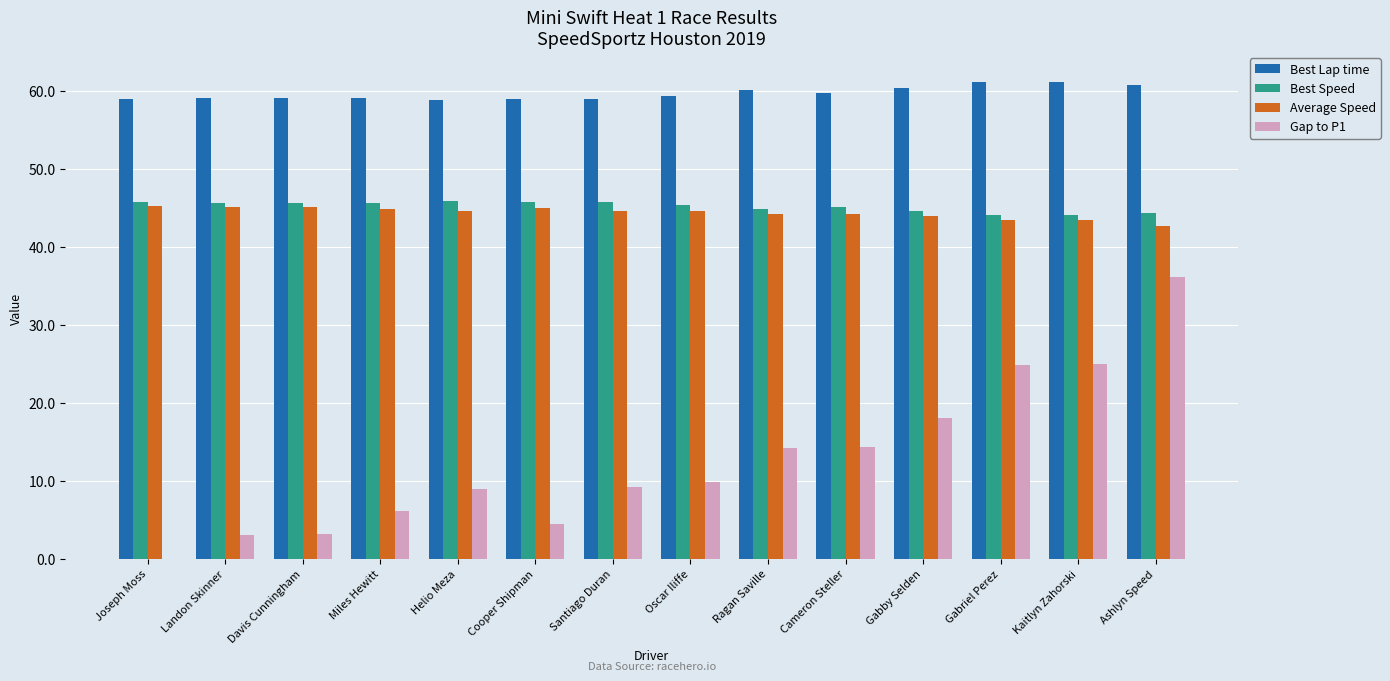

What is the sum of the Best Lap time values at Ashlyn Speed and Gabby Selden?

121.2